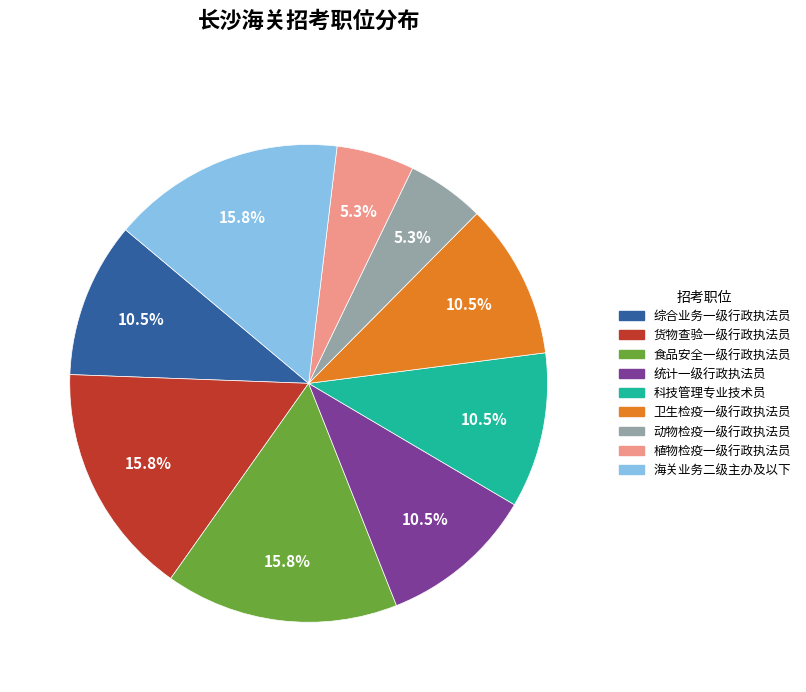

How many segments does this pie chart have?

9